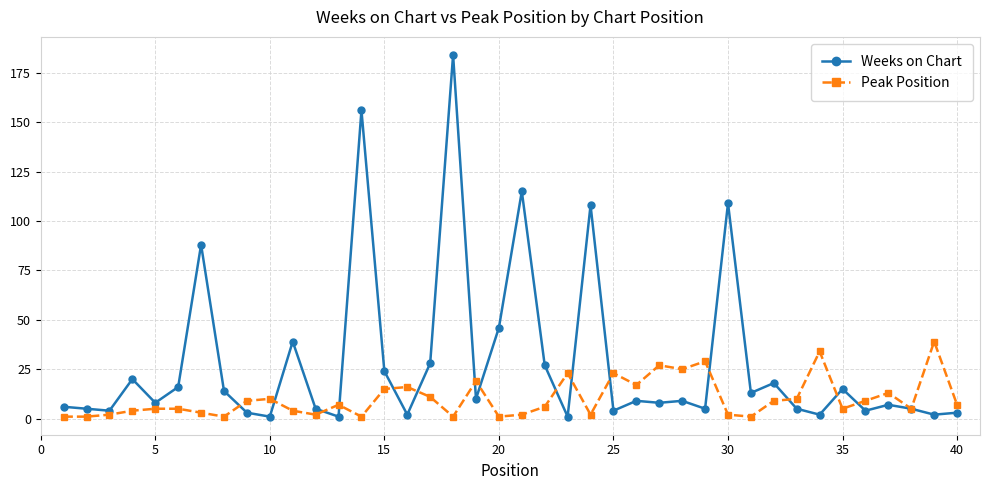

What is the maximum value shown in the chart?

184